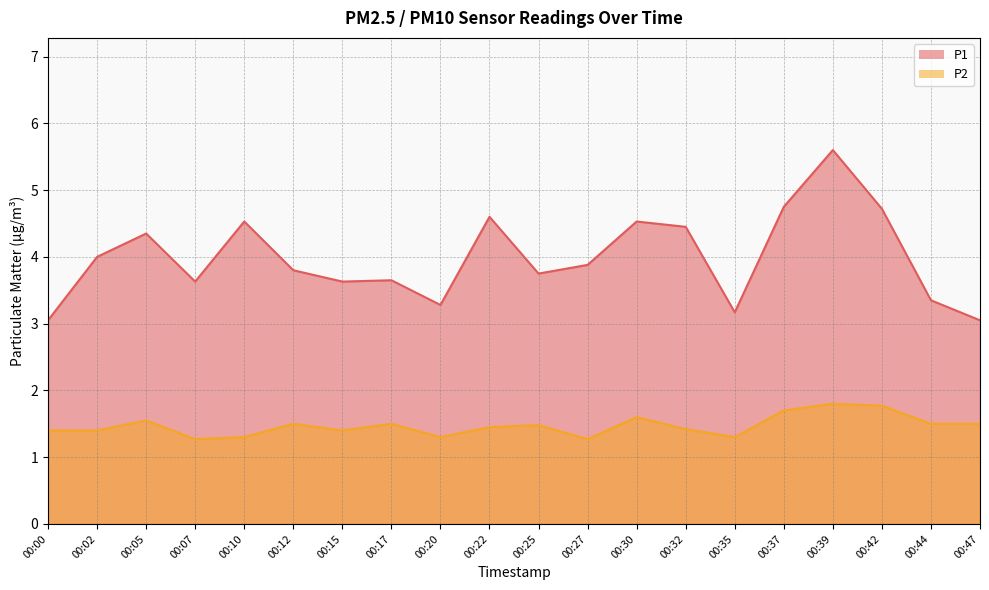

What is the difference between the maximum and minimum values in the P1 series?

2.5